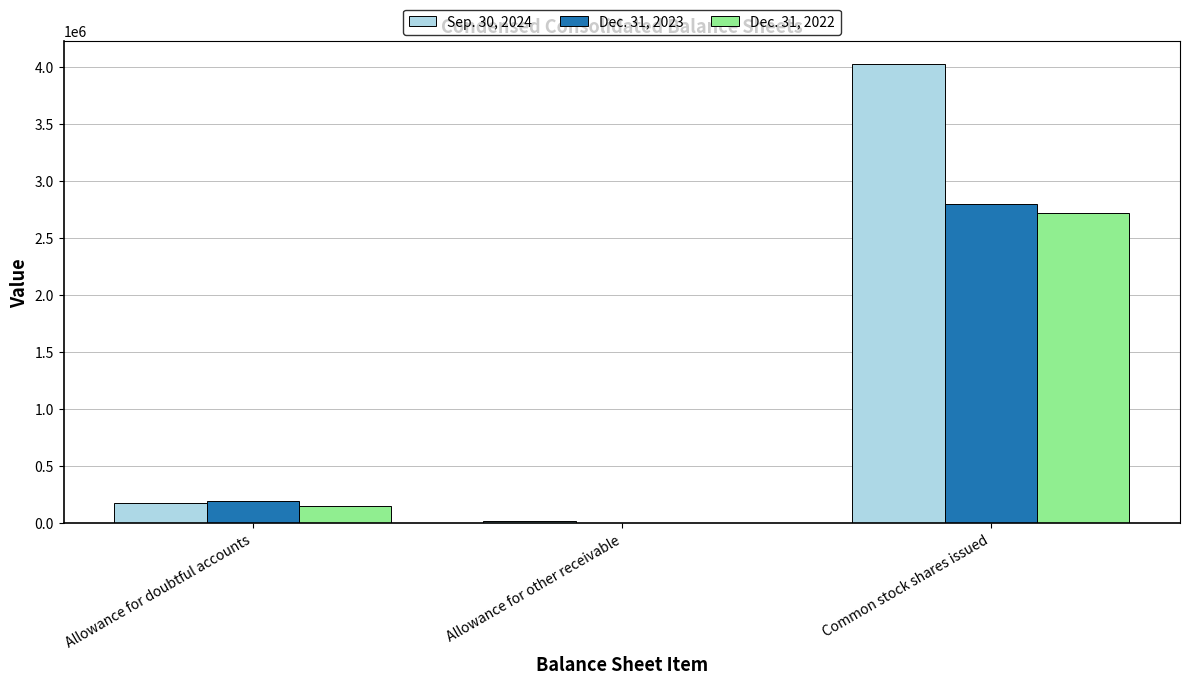

Are the bars grouped side by side (vs. stacked)?

Yes